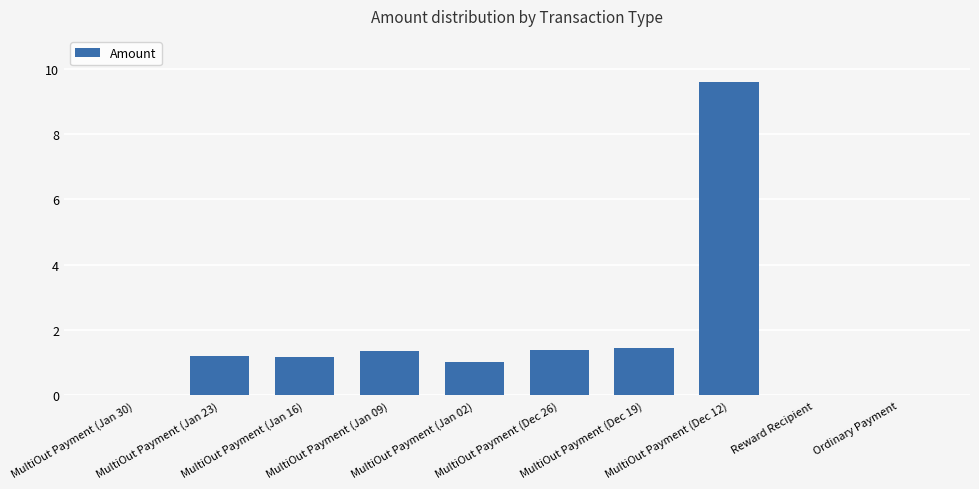

How many series are shown in this chart?

1